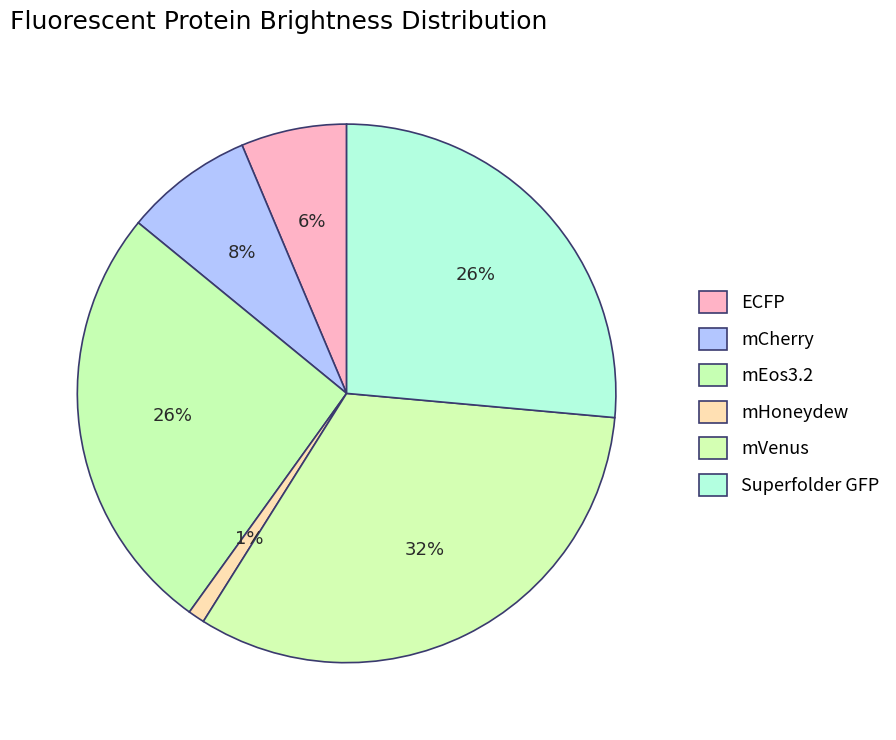

Is there any slice that represents more than half of the pie?

No